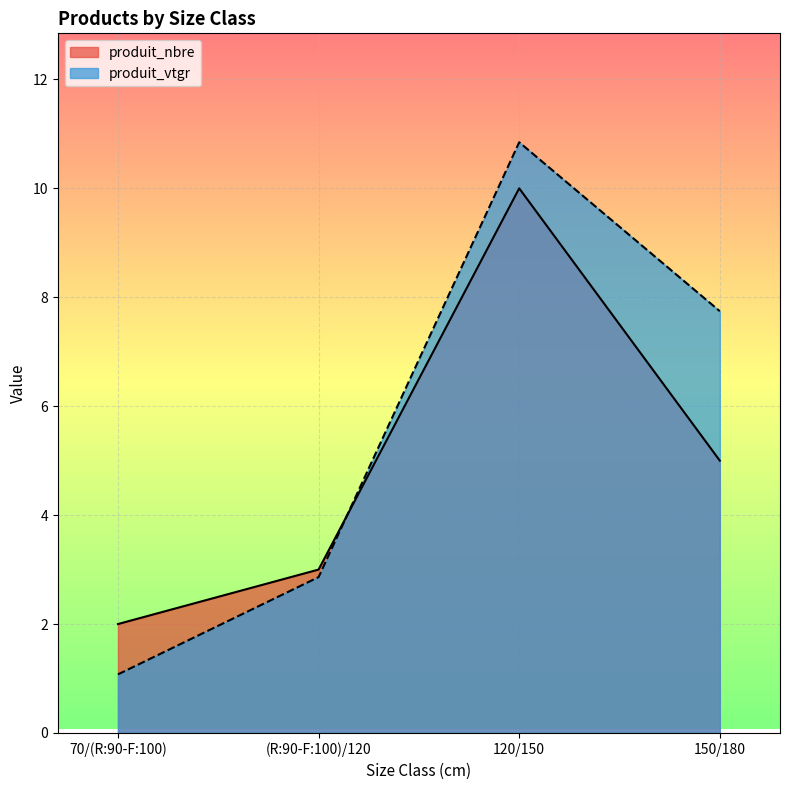

True or false: produit_vtgr has a value of 2.9 at (R:90-F:100)/120.

True